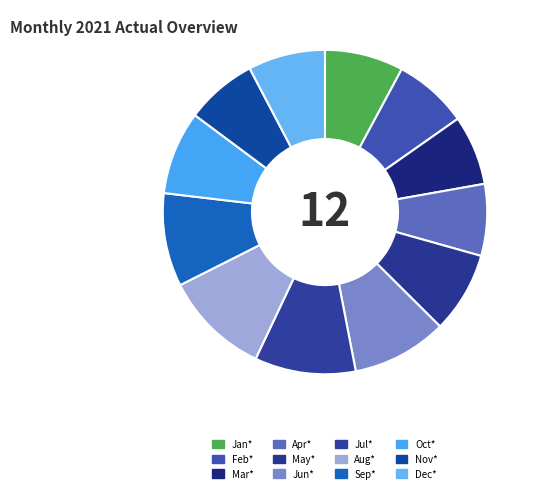

To the nearest percent, what percentage of the pie is Sep*?

9%